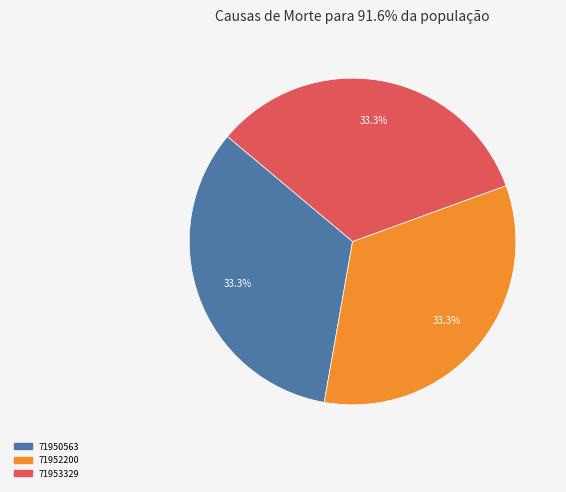

How many segments does this pie chart have?

3